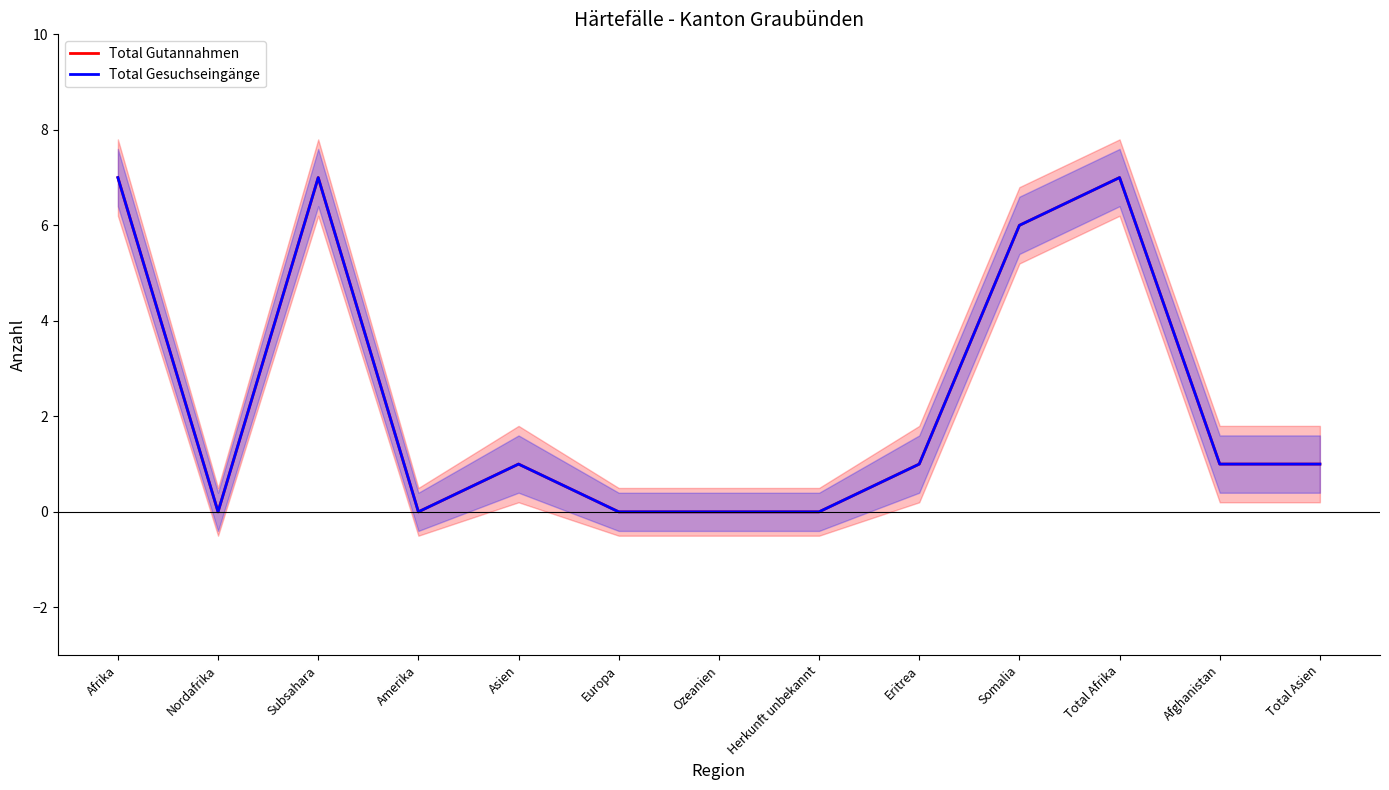

How many values in Total Gesuchseingänge are above zero?

8